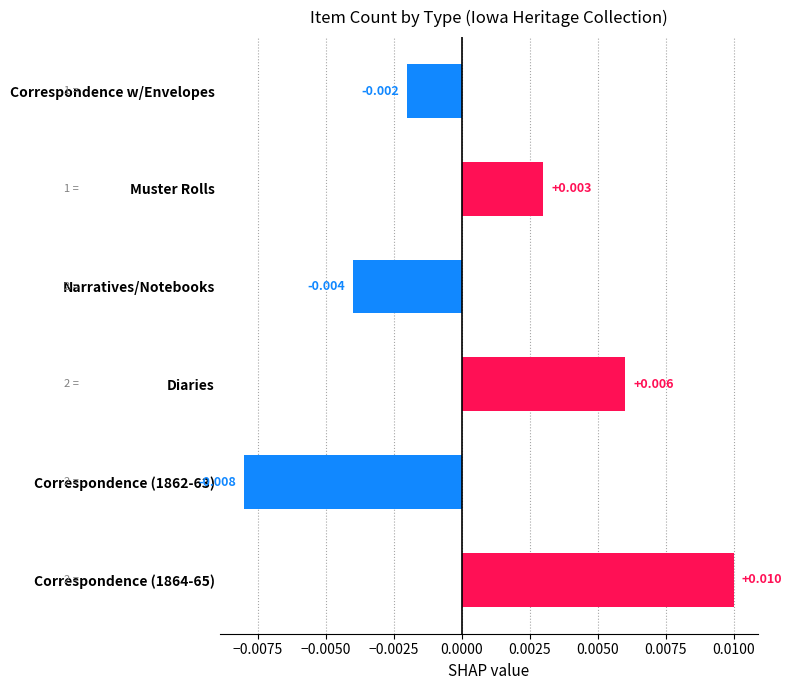

At which label is the value closest to 0?

Correspondence w/Envelopes